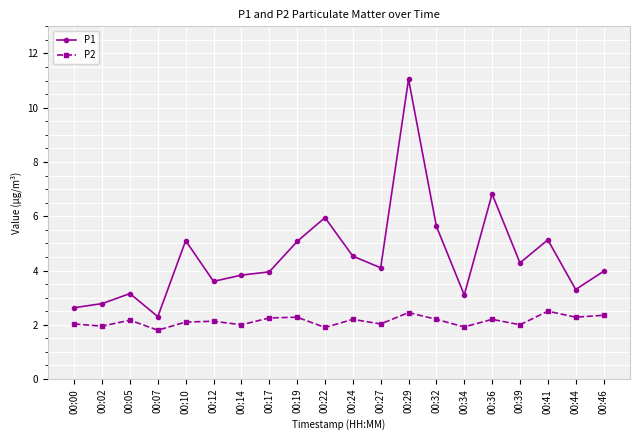

At which category is the sum across all series the highest?

00:29